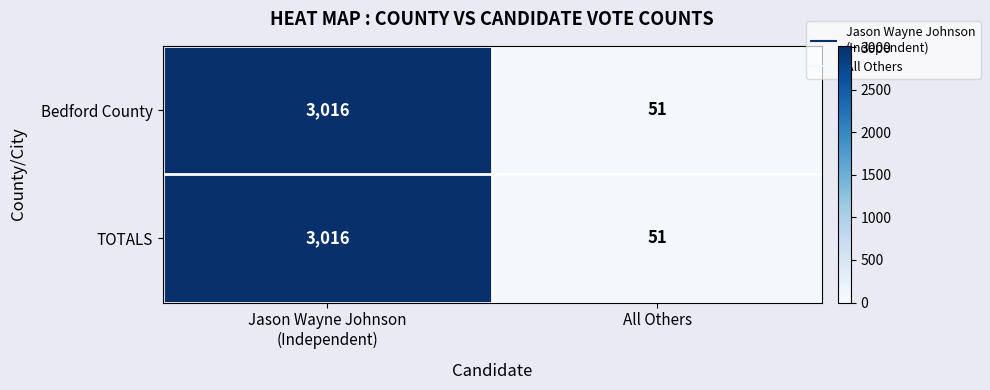

Where is Bedford County nearest to the value 1533?

All Others